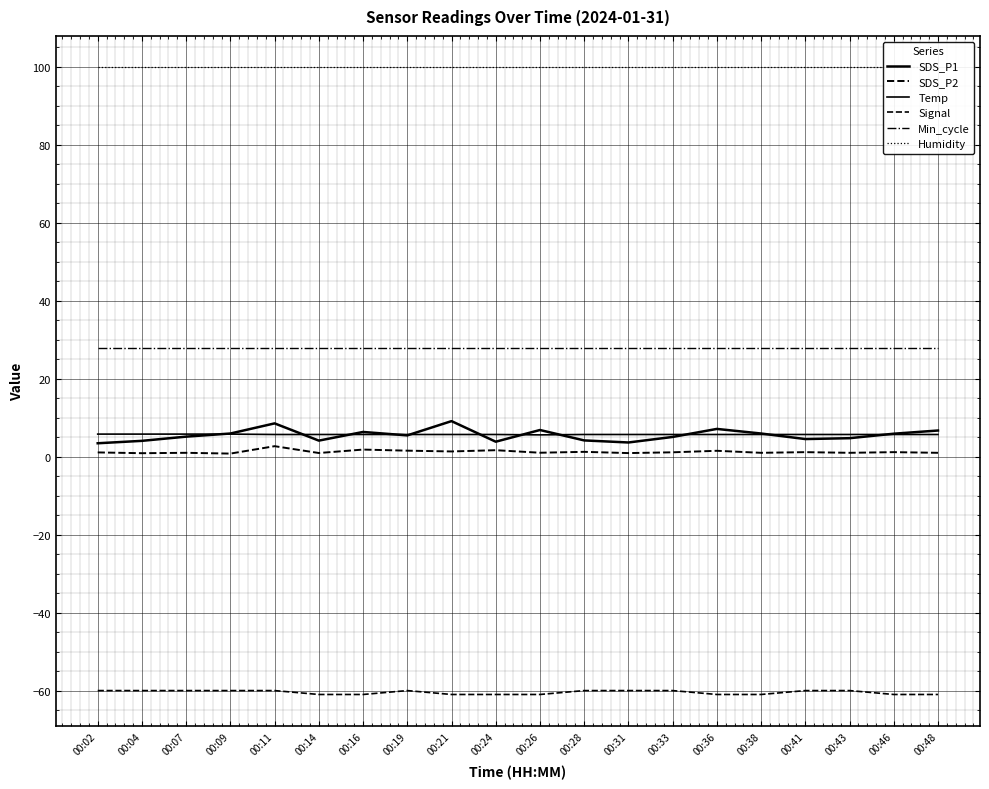

What is the difference between the Temp values at 00:26 and 00:28?

0.1